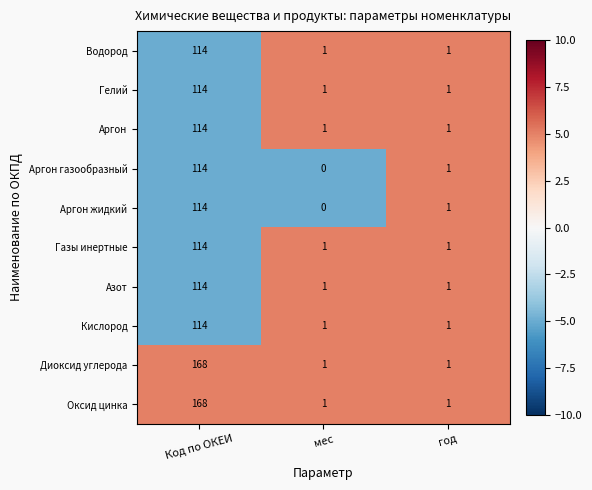

What is the maximum value for Водород?

114